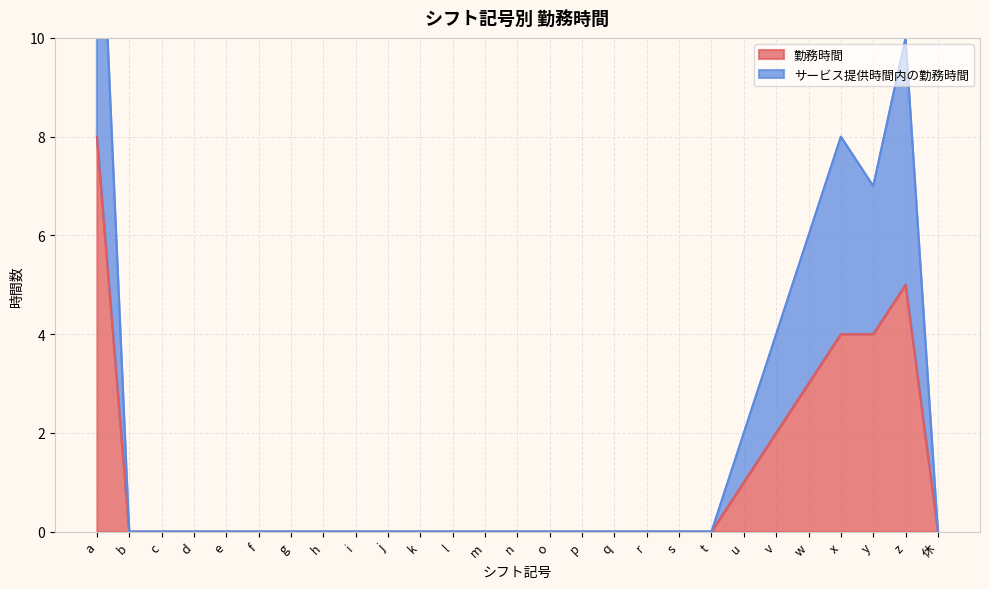

What is the label of the 11th point from the left?

k